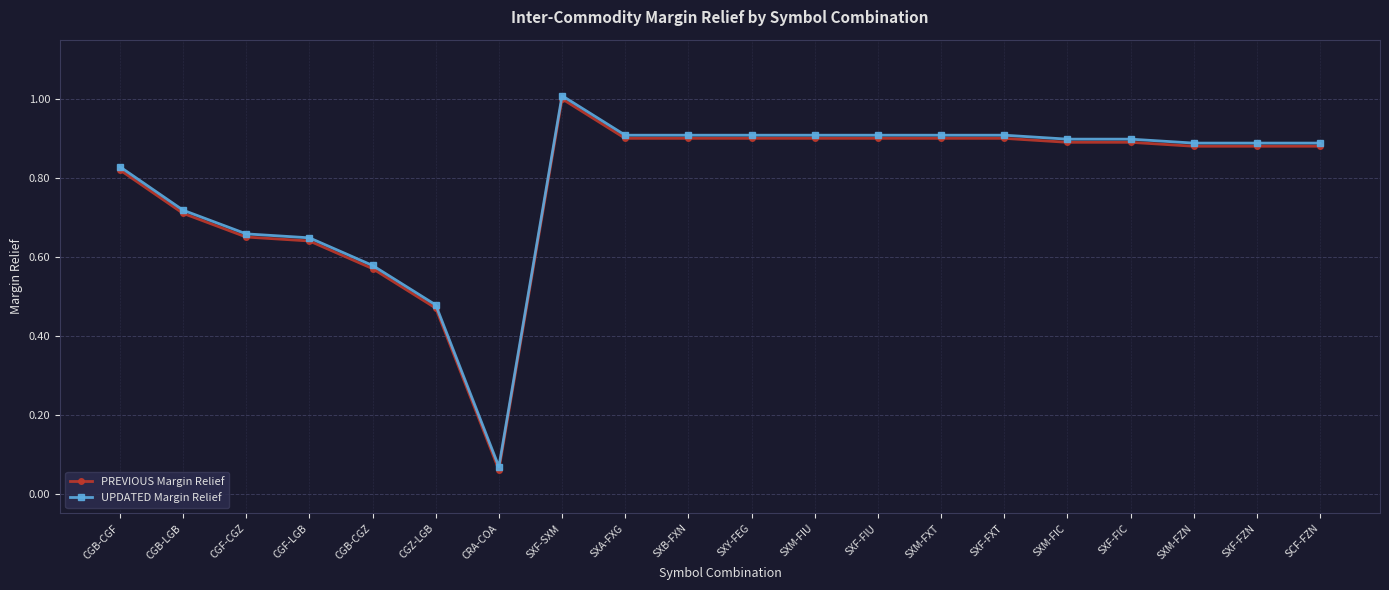

At which label does PREVIOUS Margin Relief reach its minimum?

CRA-COA